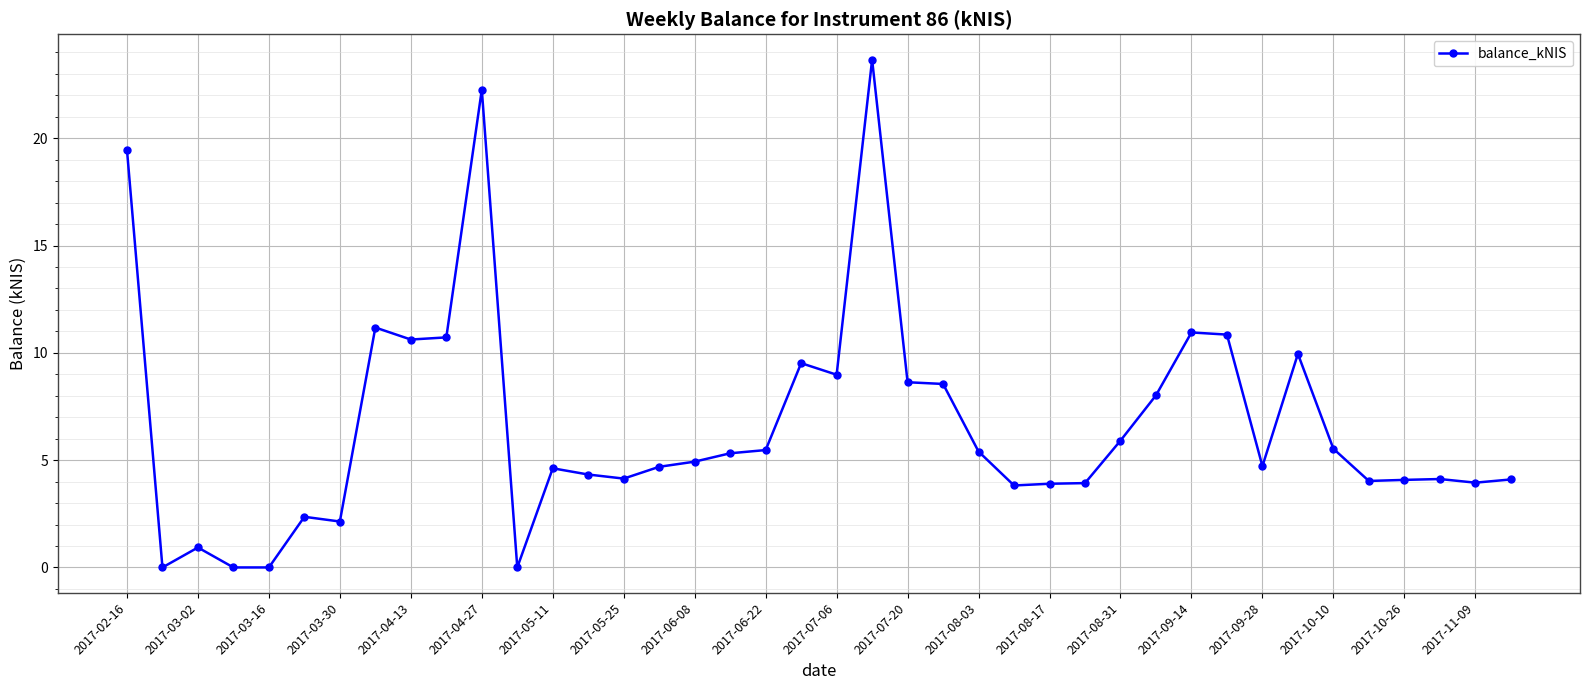

What is the value of the 30th point from the left?

8.0